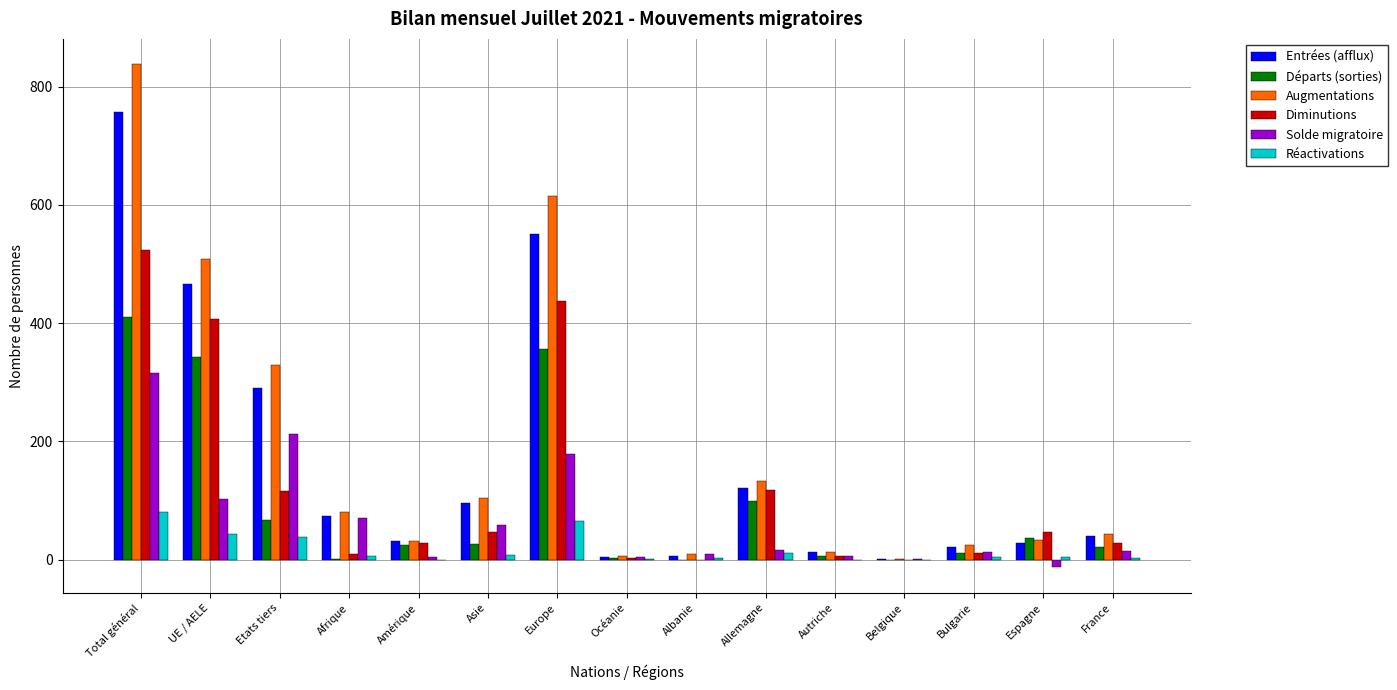

Count the number of categories in the chart.

15